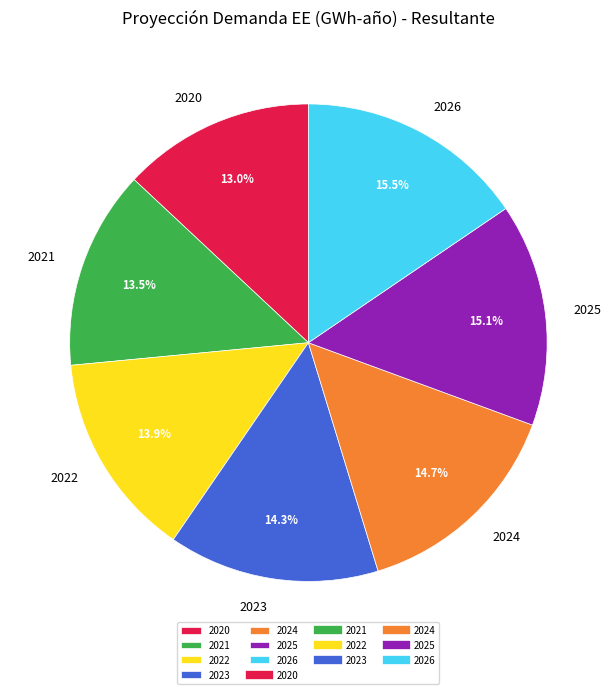

To the nearest percent, what is the average slice percentage?

14%